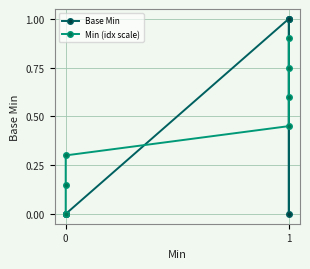

True or false: Base Min has a value of 0.0 at 0.

True